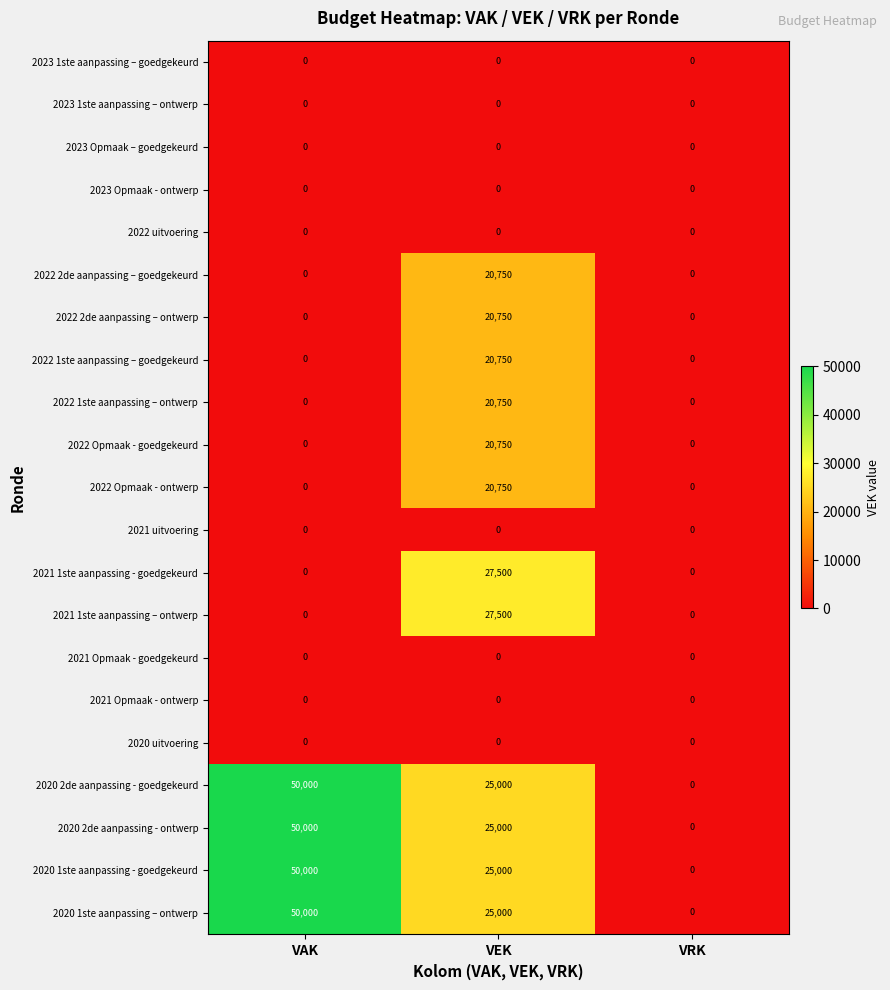

How many series are shown in this chart?

21